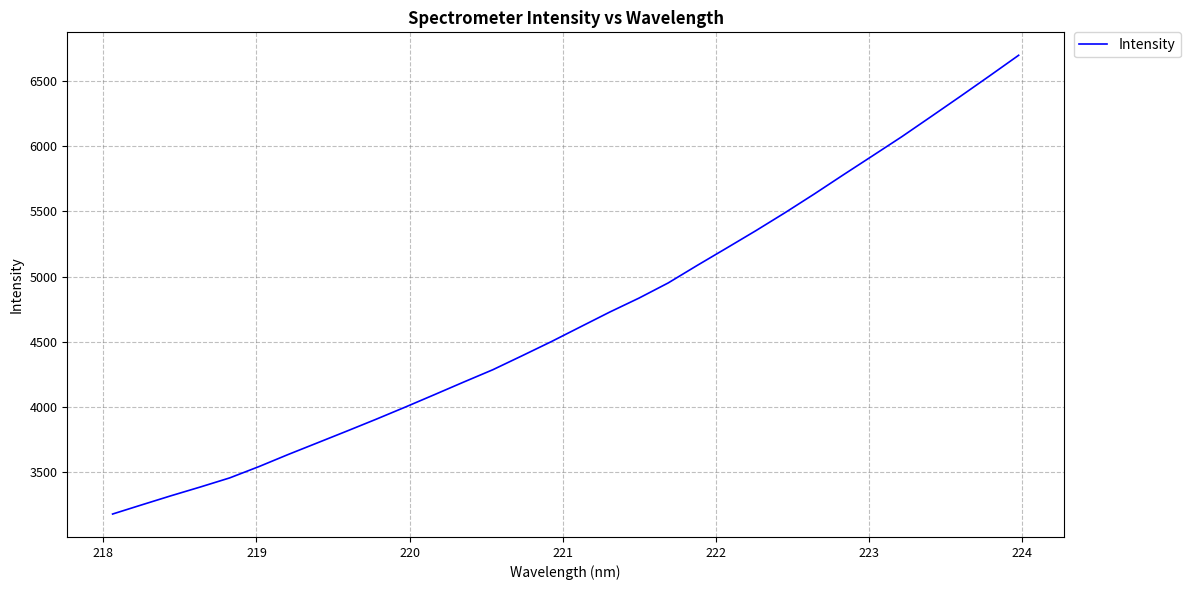

What is the smallest value displayed?

3180.3